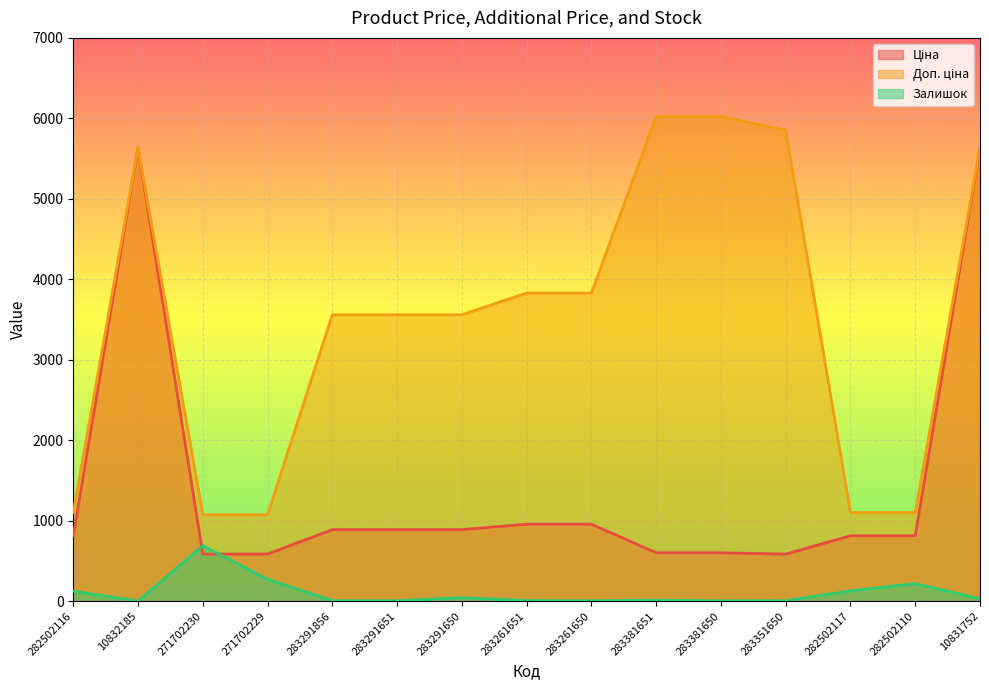

Between 283261651 and 282502110, which series saw the biggest shift?

Доп. ціна